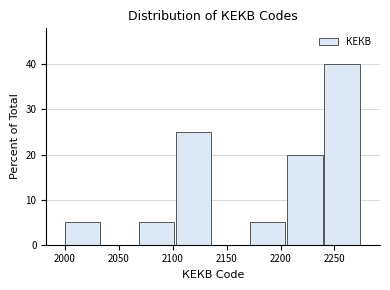

Reading left to right, transcribe this chart: for each bar, give the range it covers on the x-axis and its height. Neither the bar edges nor the heights are printed on the chart, so give them approximately, as read against the axes.

2000 to 2035: 5
2035 to 2070: 0
2070 to 2105: 5
2105 to 2140: 25
2140 to 2170: 0
2170 to 2205: 5
2205 to 2240: 20
2240 to 2275: 40